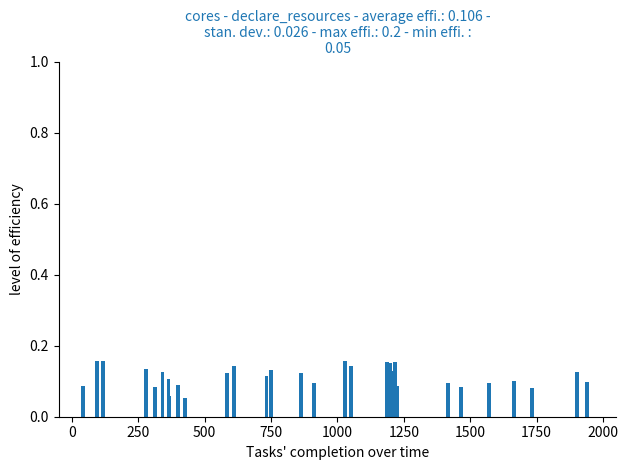

Count the values in the range 0 to 1.

32